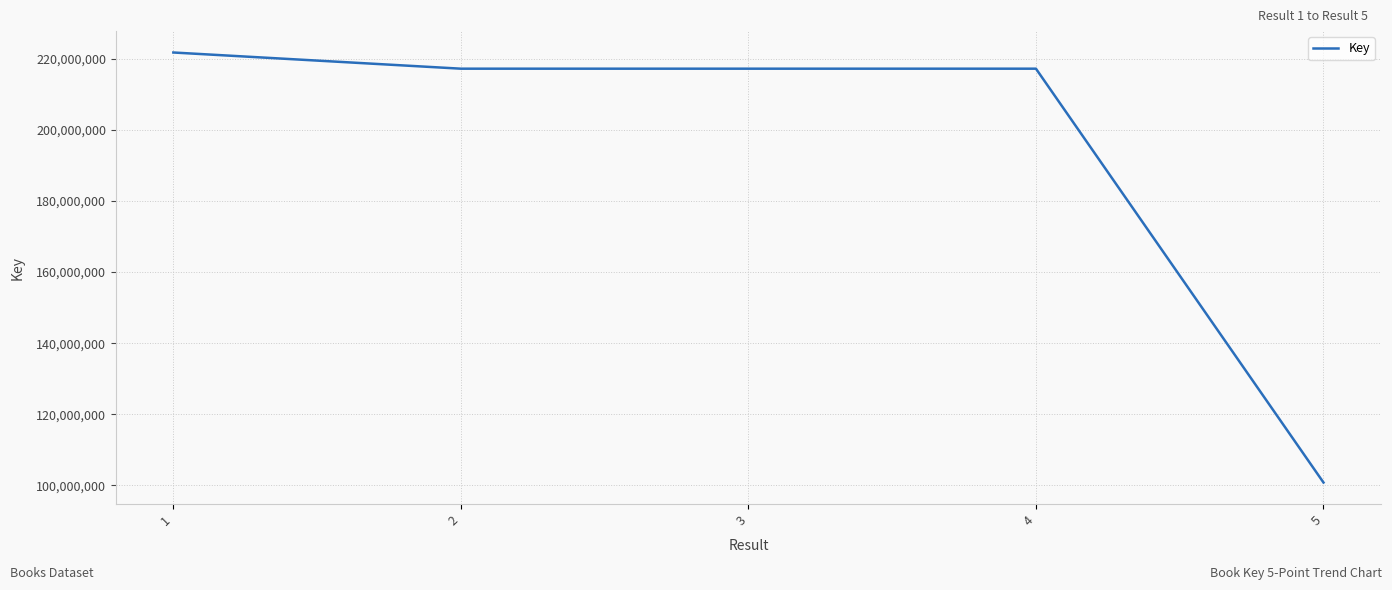

What is the difference between the values at 5 and 4?

116304249